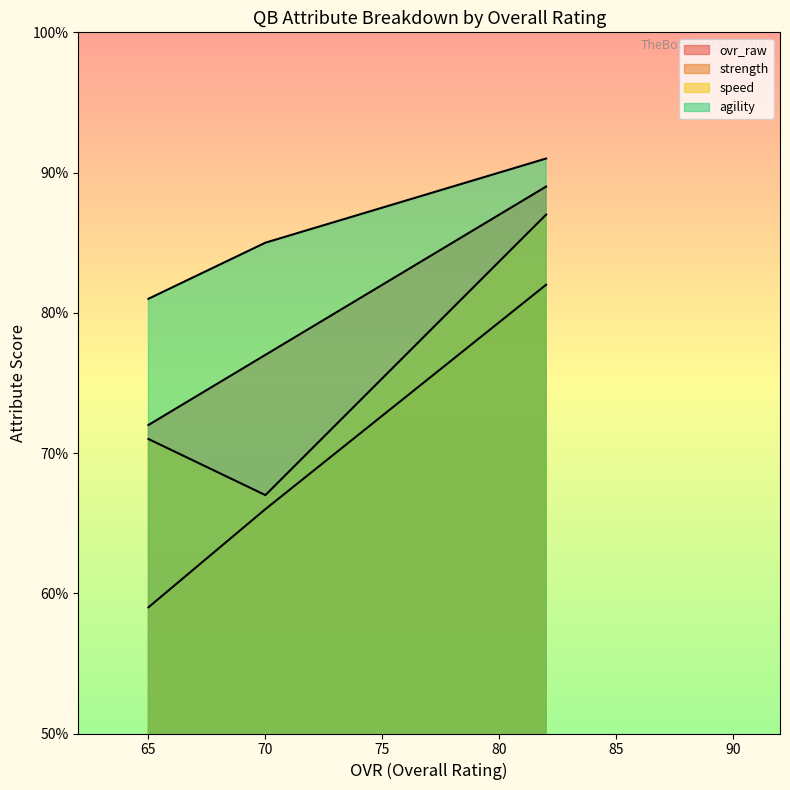

Reading right to left, what are all the values shown in this chart?

ovr_raw: 65=72	70=77	82=89
strength: 65=59	70=66	82=82
speed: 65=71	70=67	82=87
agility: 65=81	70=85	82=91